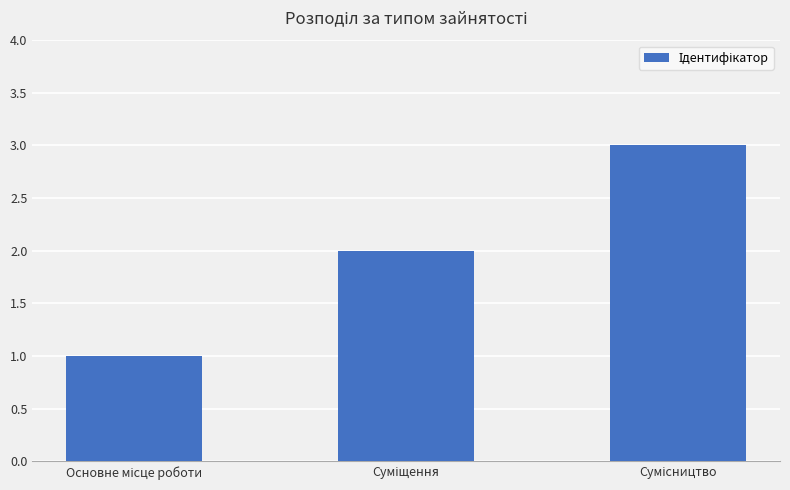

What is the smallest value displayed?

1